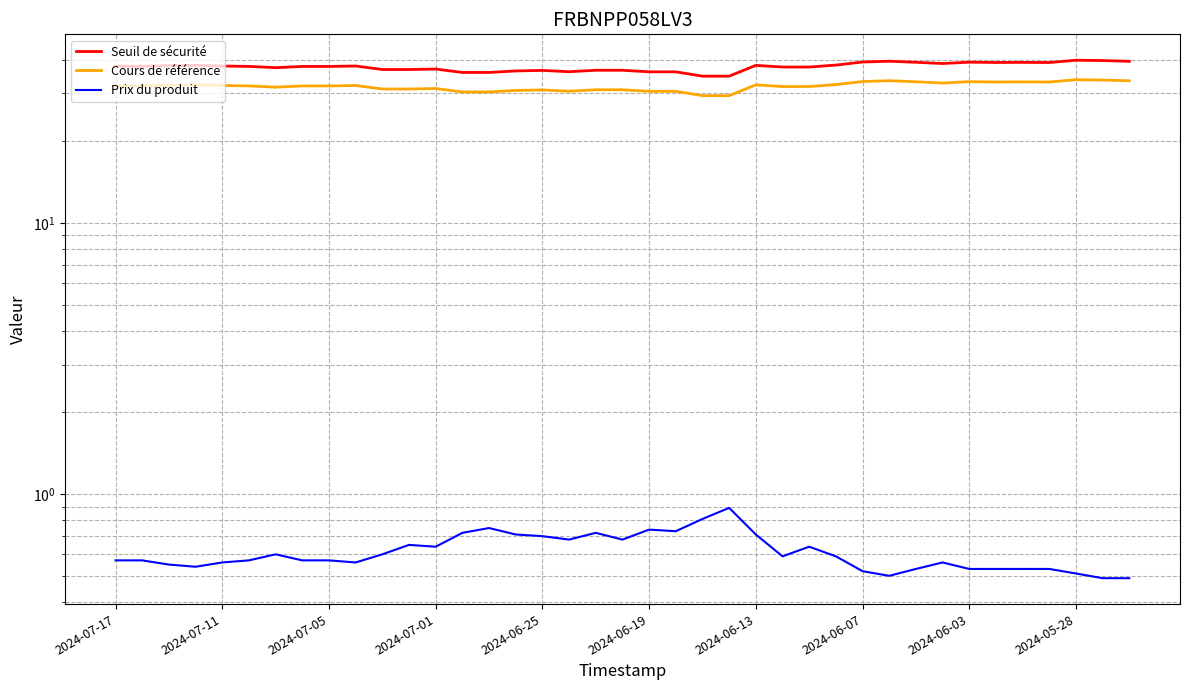

Rank the series at 19 from highest to lowest value.

Seuil de sécurité, Cours de référence, Prix du produit